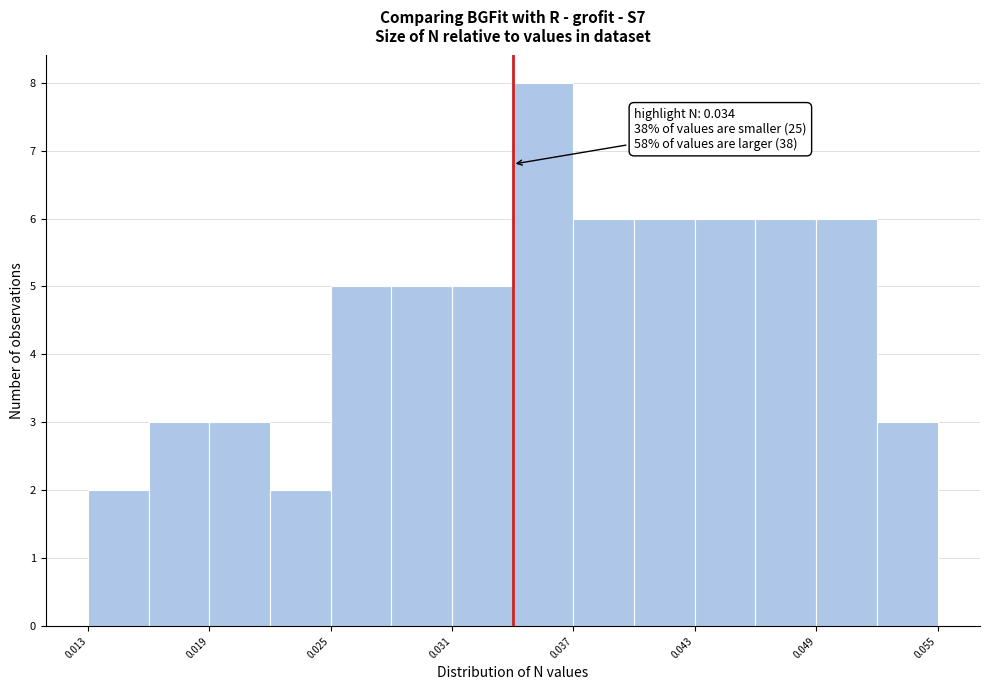

Read against the x-axis, roughly where is the centre of the tallest bar?

0.036